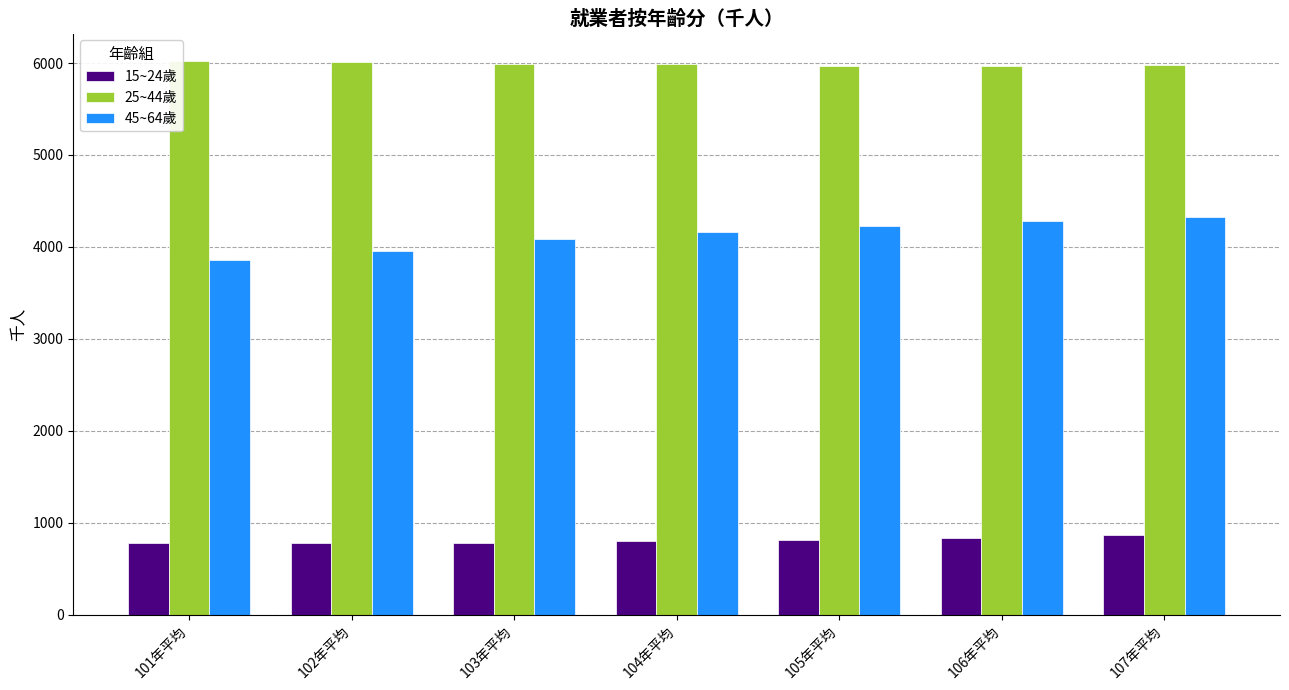

What is the average value of the 15~24歲 series?

805